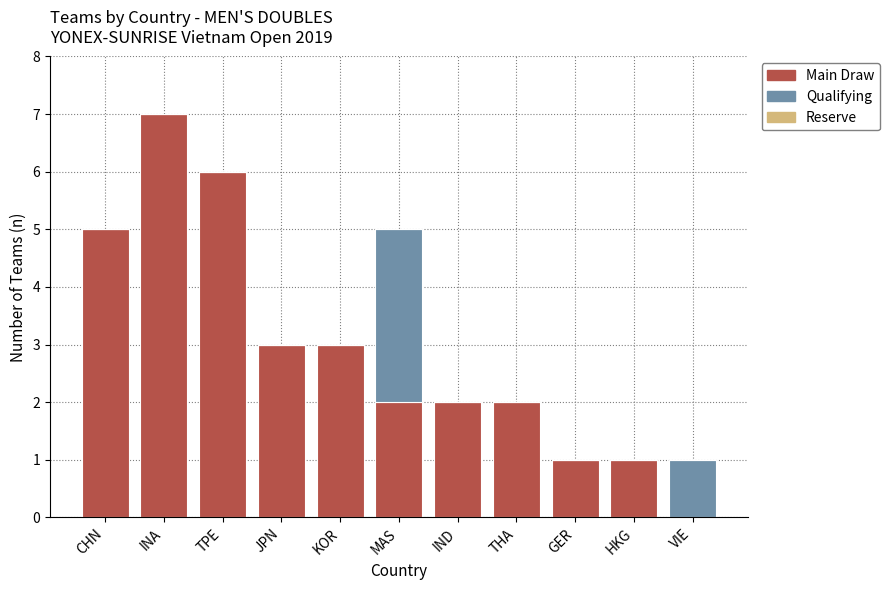

What is the sum of the Main Draw values at TPE and MAS?

8